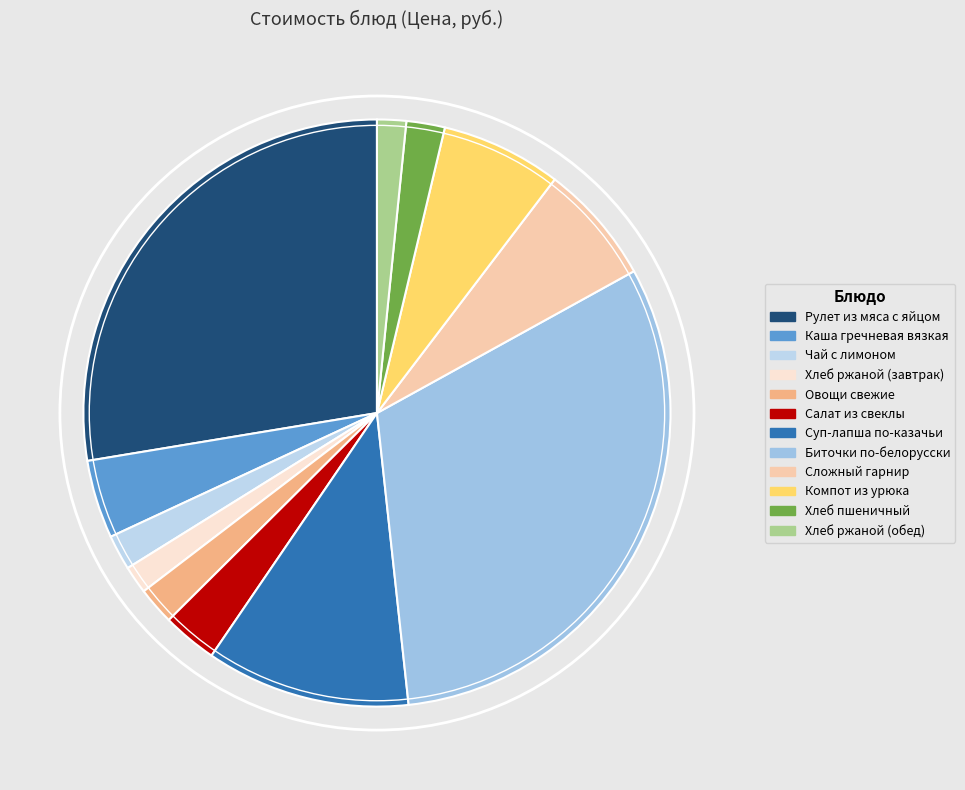

To the nearest percent, what percentage of the pie is Хлеб ржаной (обед)?

2%